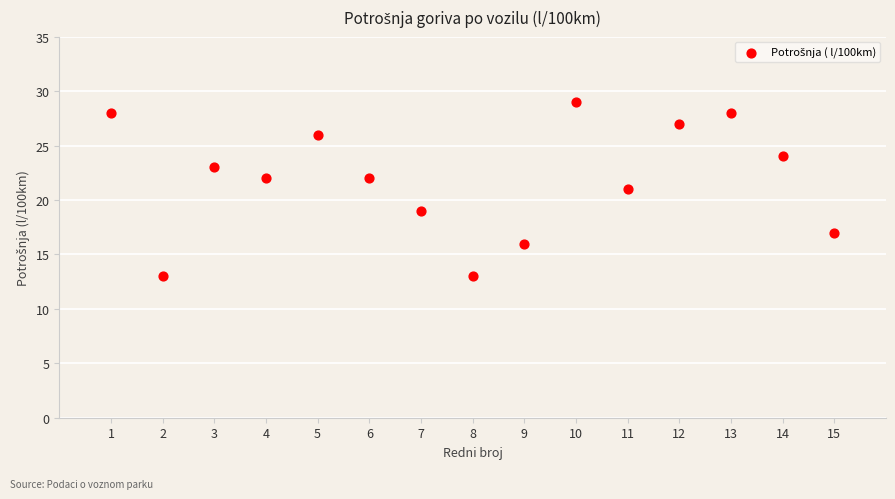

What is the range of Y values (max minus min)?

16